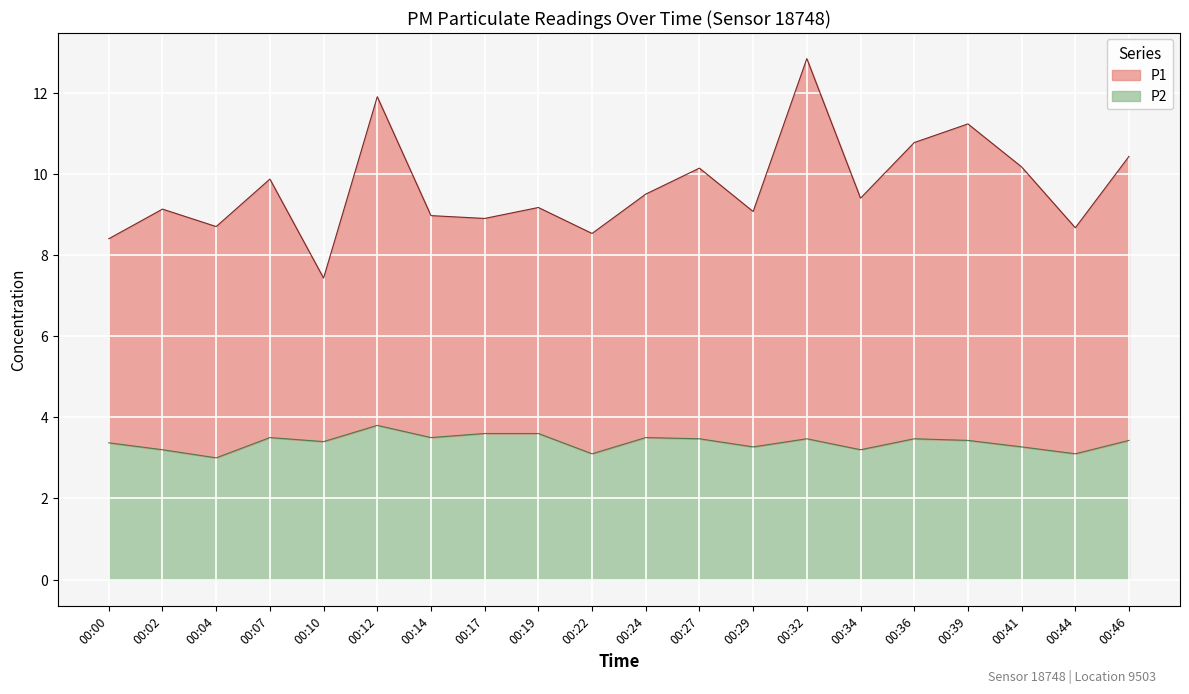

Between 00:02 and 00:46, which series saw the biggest shift?

P1